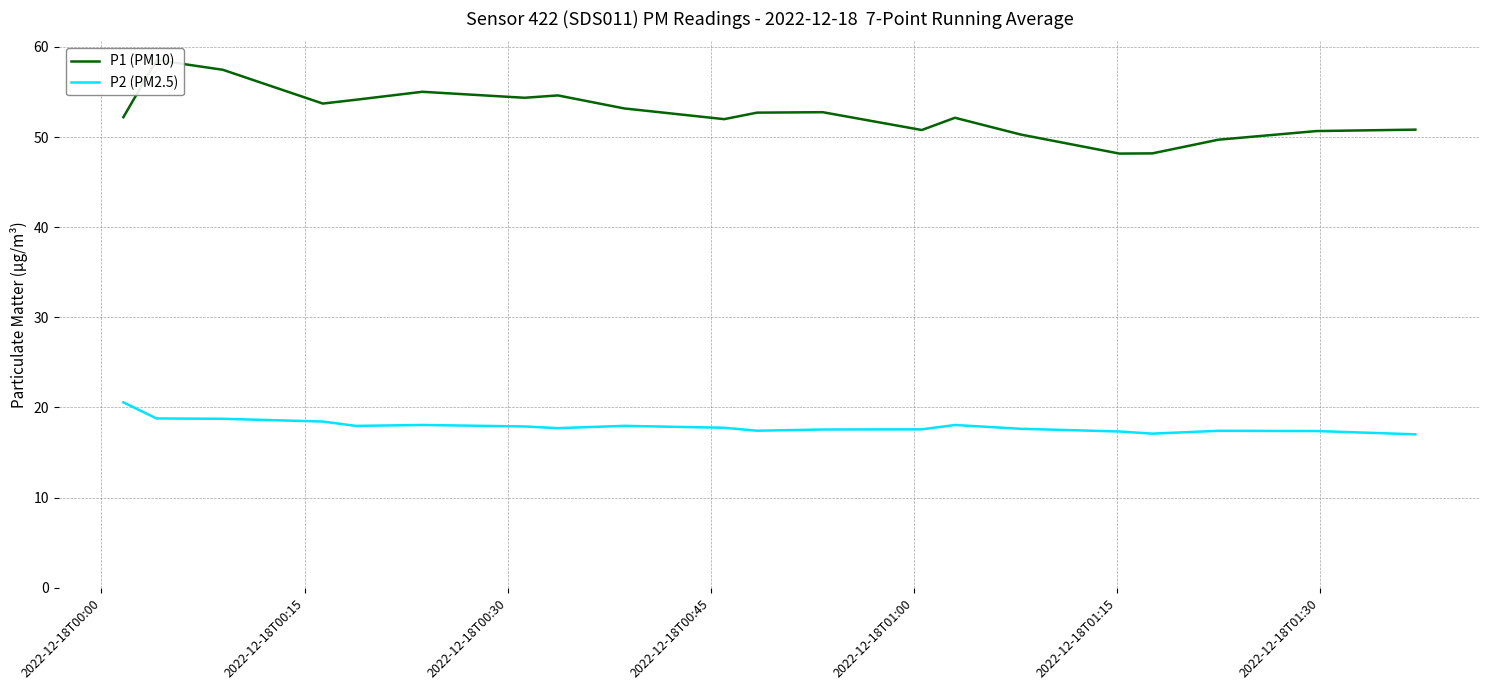

Reading right to left, extract all data points from this chart.

P1 (PM10): 50.8	50.7	49.7	48.2	48.2	50.3	52.1	50.8	52.8	52.7	52.0	53.2	54.6	54.4	55.0	54.1	53.7	57.5	58.5	52.2
P2 (PM2.5): 17.0	17.4	17.4	17.1	17.3	17.6	18.1	17.6	17.6	17.4	17.8	18.0	17.7	17.9	18.1	18.0	18.4	18.7	18.8	20.6